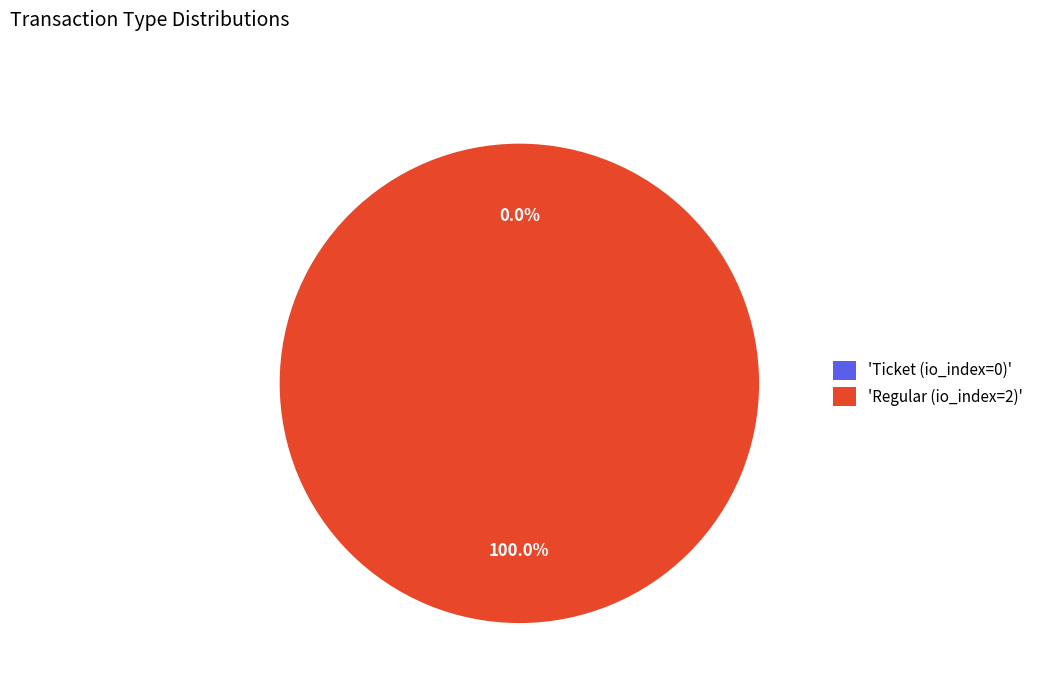

How many slices are in this pie chart?

2